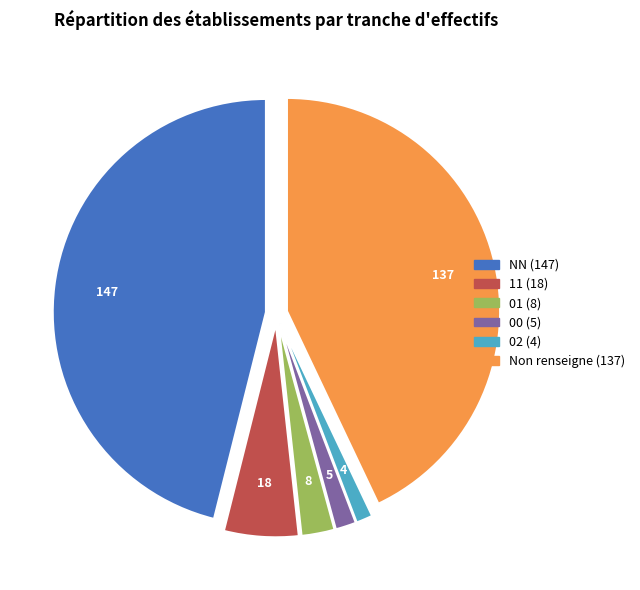

Does any single category account for the majority?

No